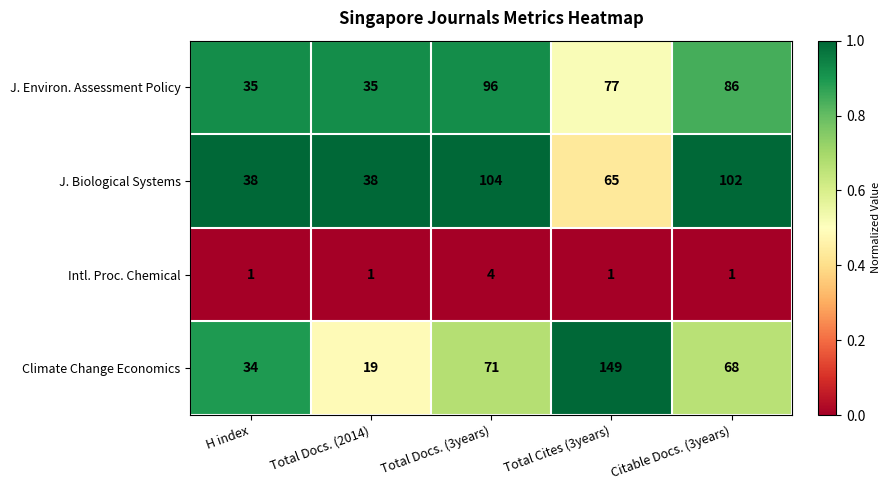

What is the spread (max minus min) of values at Total Docs. (3years)?

100